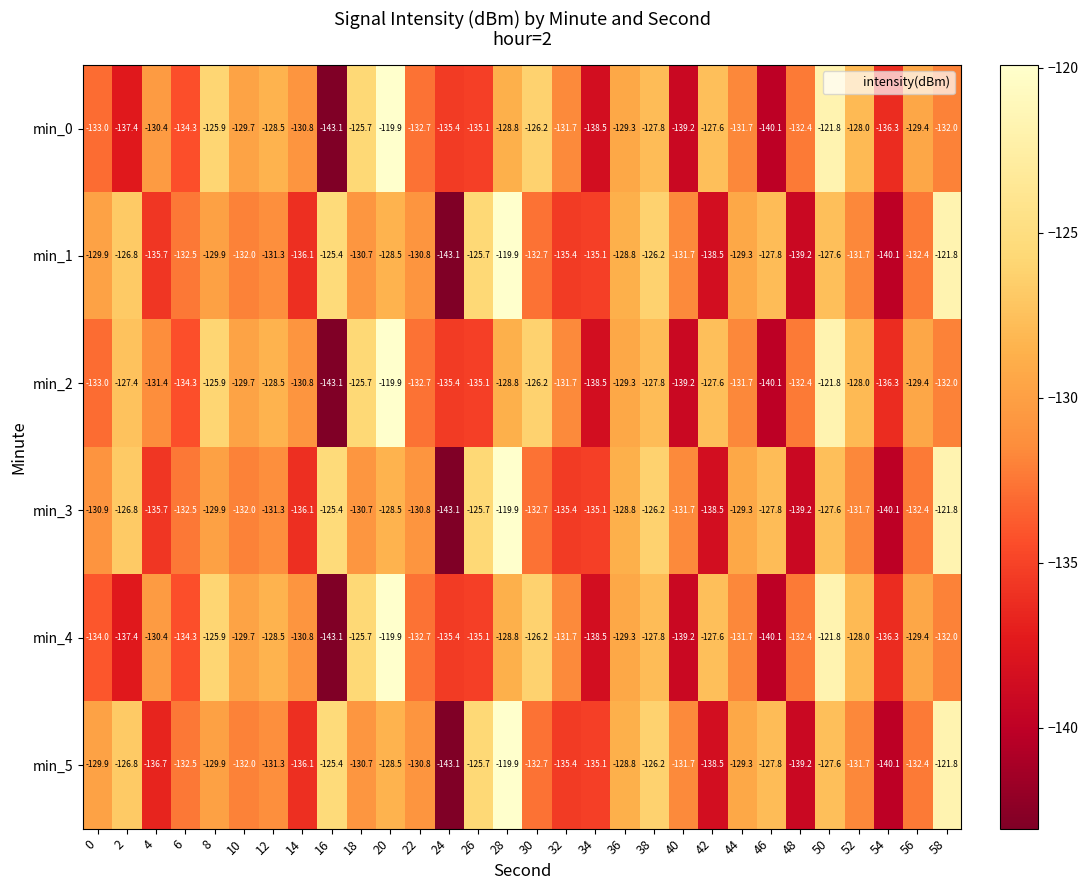

What is the total value across all series at 12?

-779.4